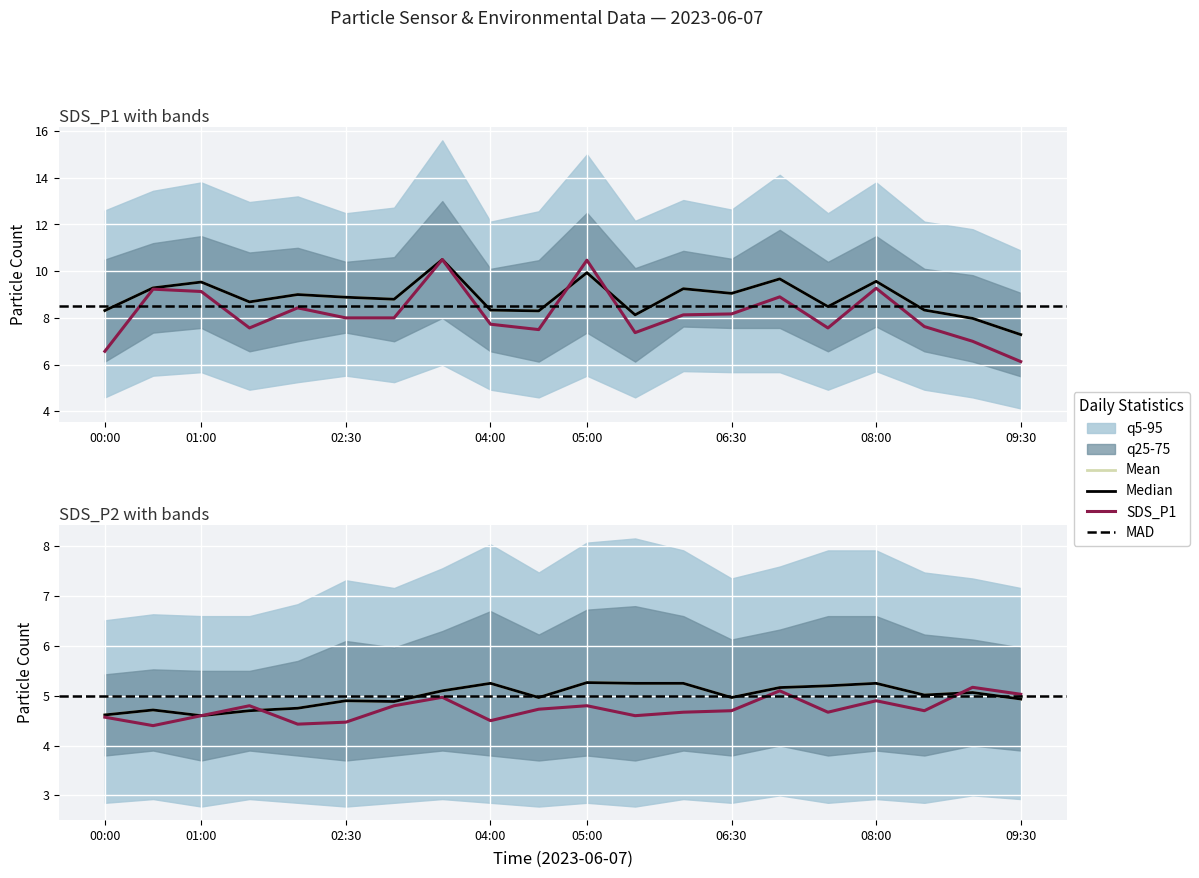

How many lines are shown in the chart?

2